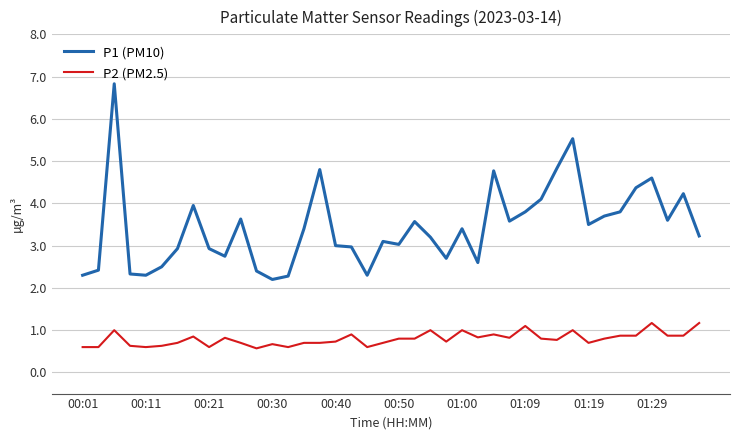

True or false: P2 (PM2.5) and P1 (PM10) cross at least once.

False